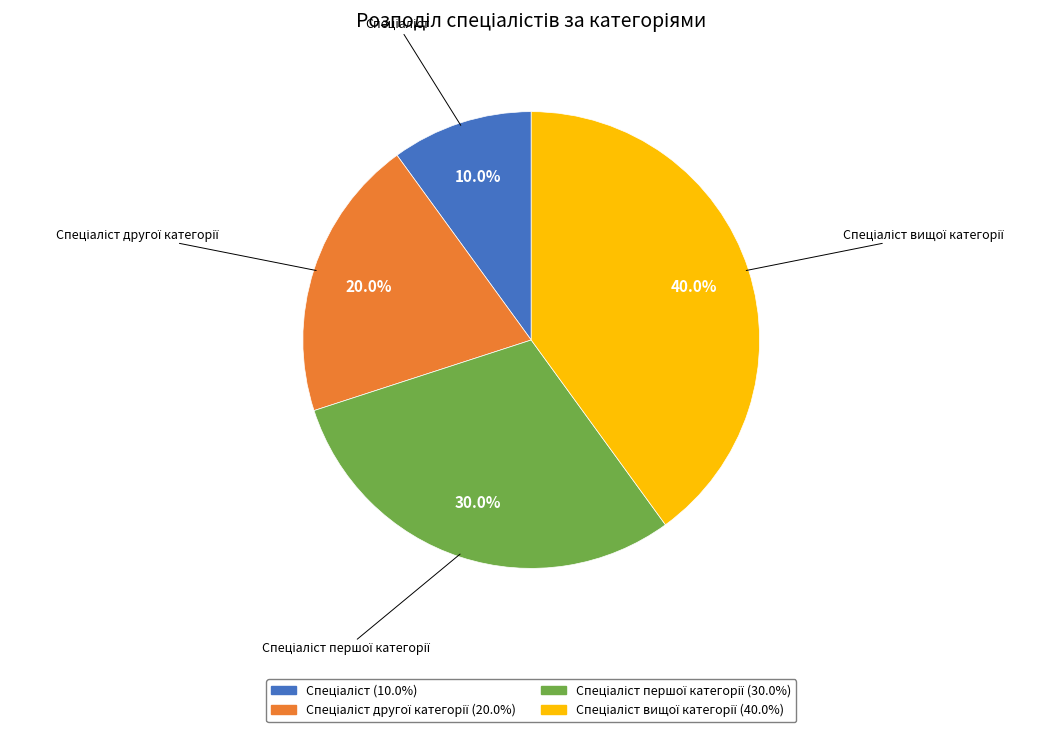

Is there any slice that represents more than half of the pie?

No